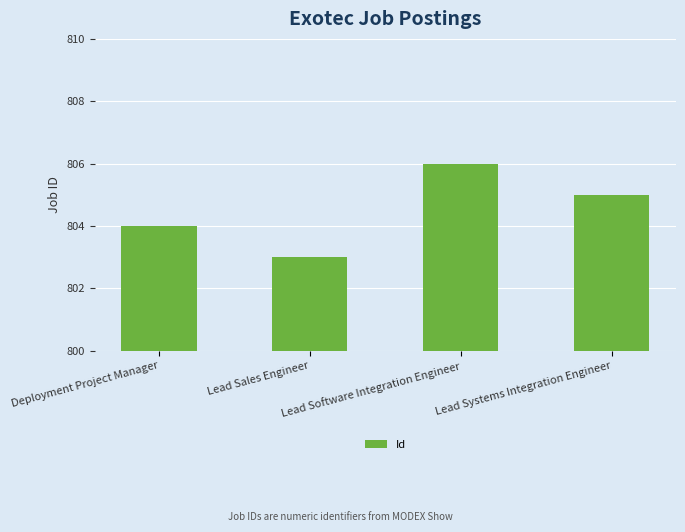

Does the chart contain any negative values?

No